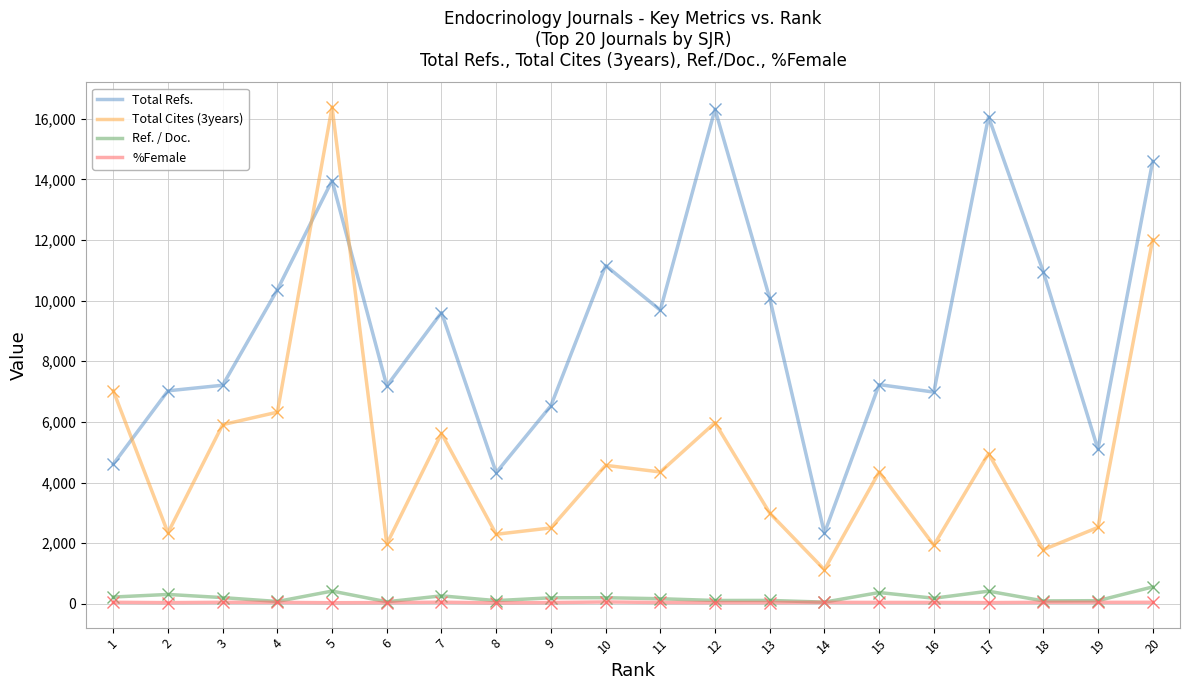

The value of Total Cites (3years) at 16 is 3222. True or false?

False